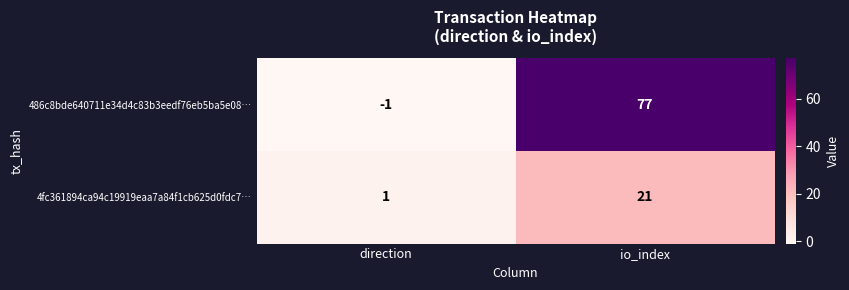

What is the sum of all 4fc361894ca94c19919eaa7a84f1cb625d0fdc7… values?

22